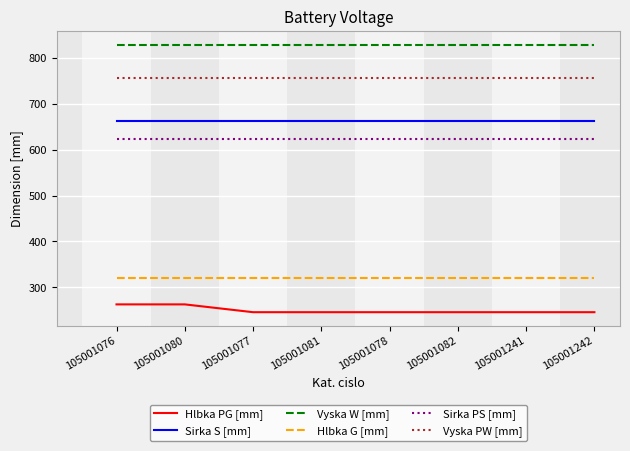

What is the average value of the Vyska W [mm] series?

829